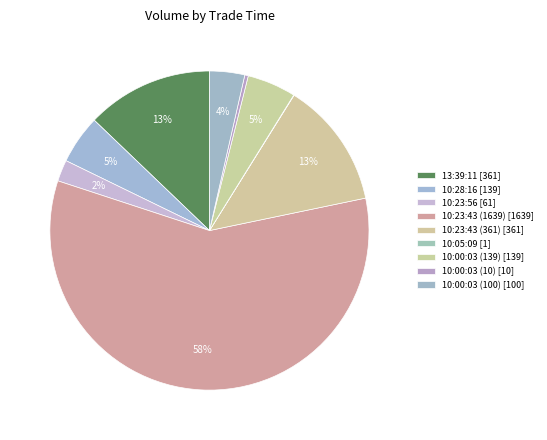

To the nearest percent, what is the average slice percentage?

11%